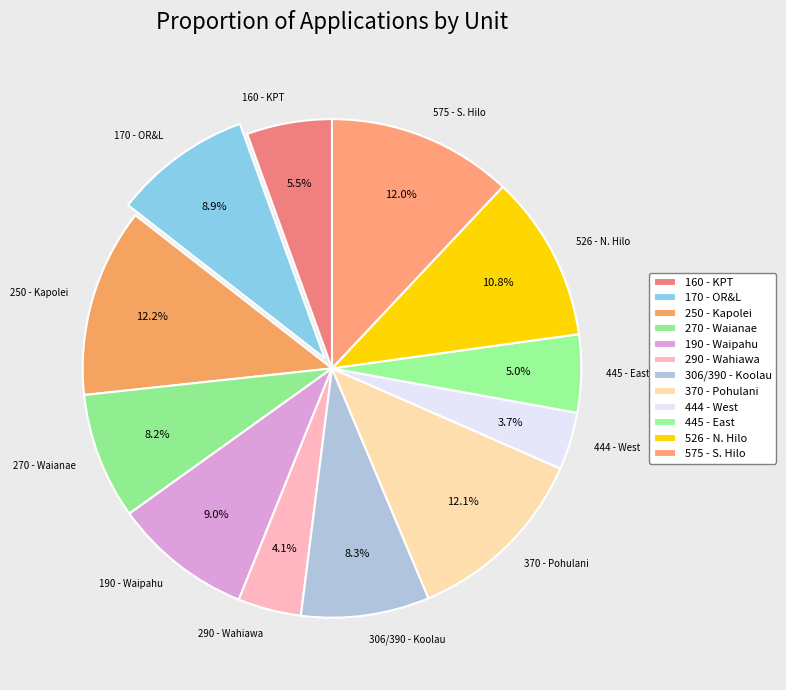

True or false: 306/390 - Koolau accounts for 8% of the total.

True